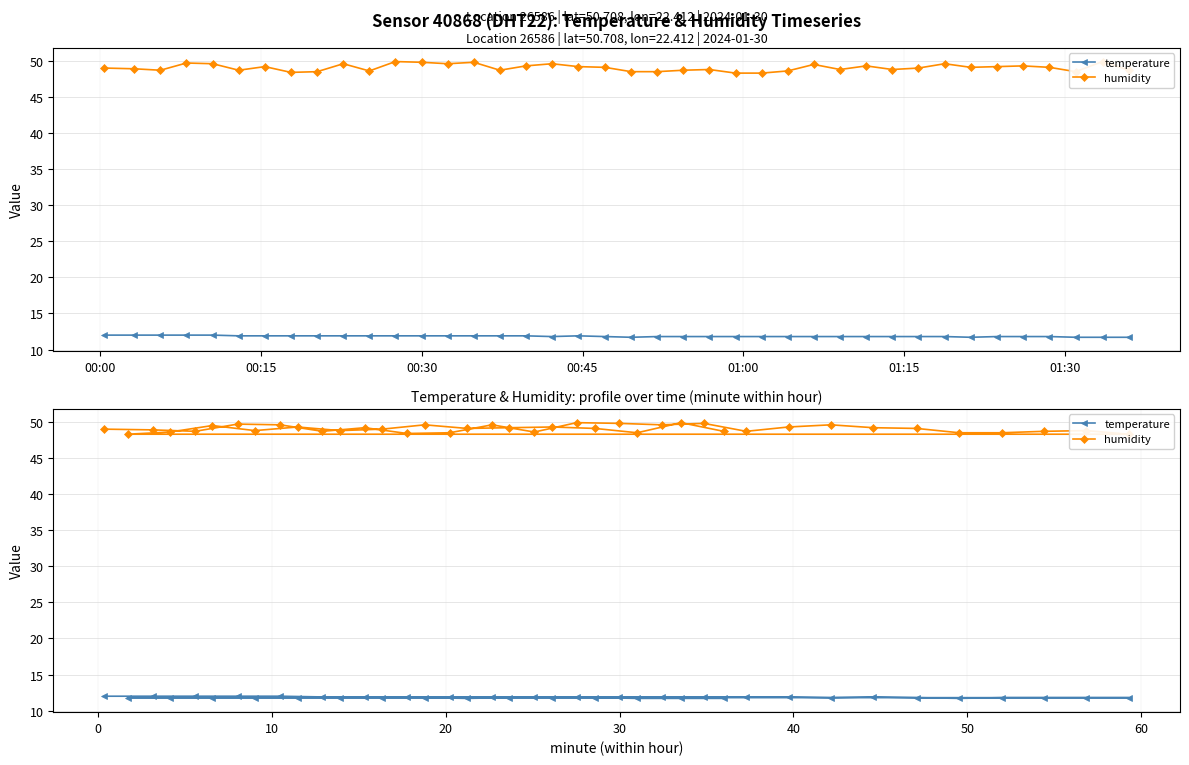

What is the minimum value shown in the chart?

11.7